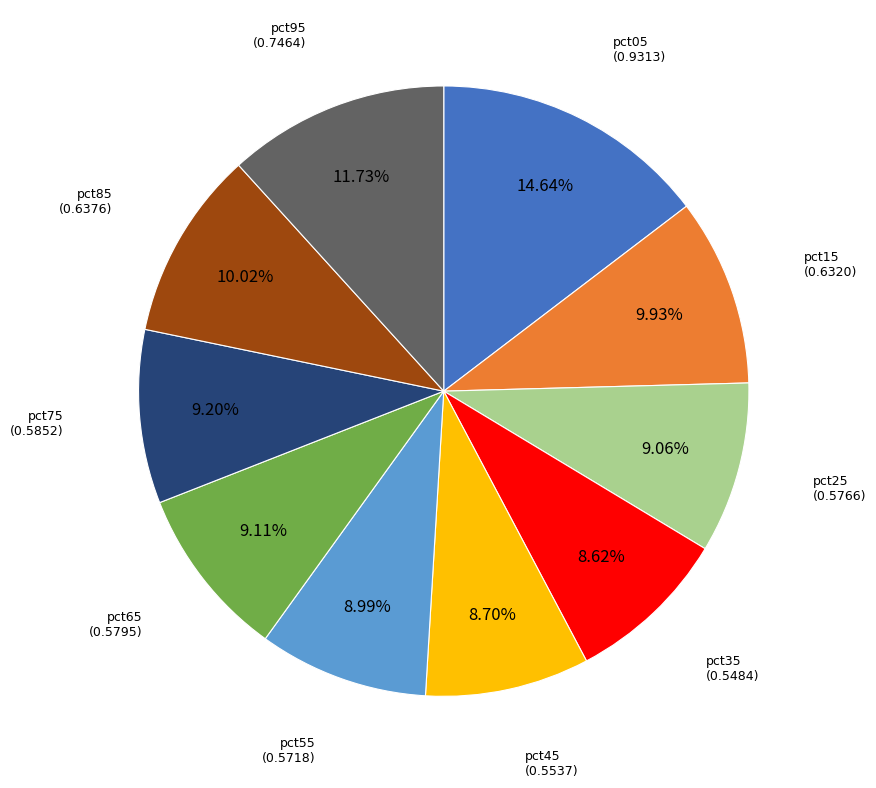

Is there any slice that represents more than half of the pie?

No